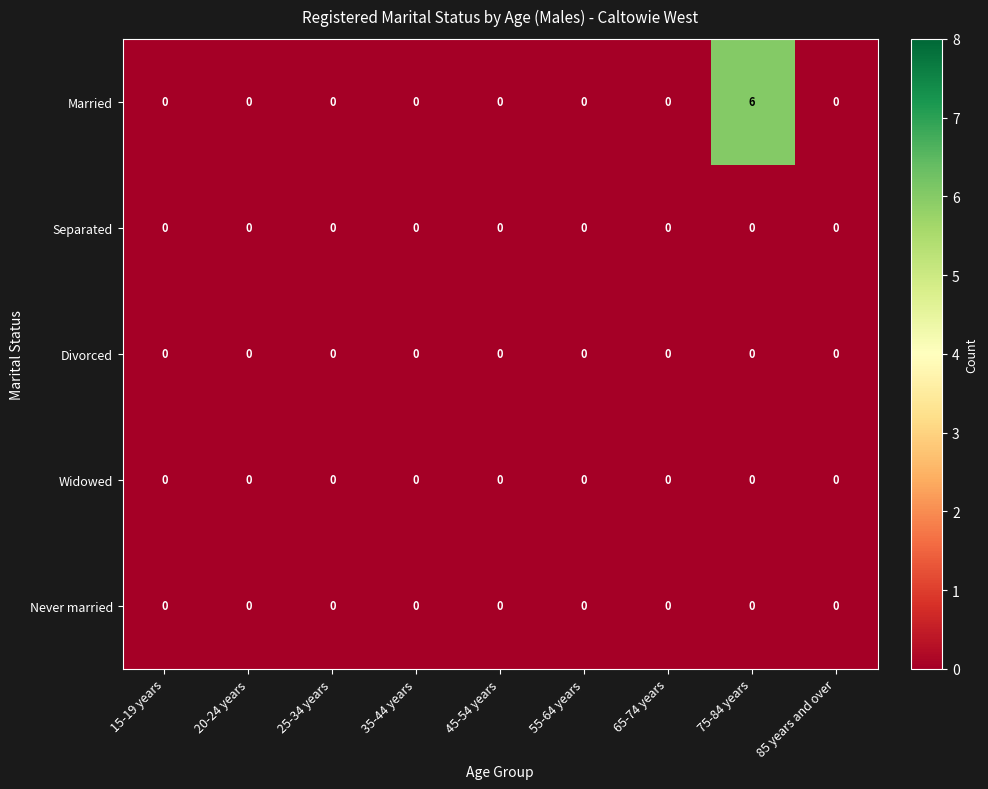

Which series has the largest total across all categories?

Married